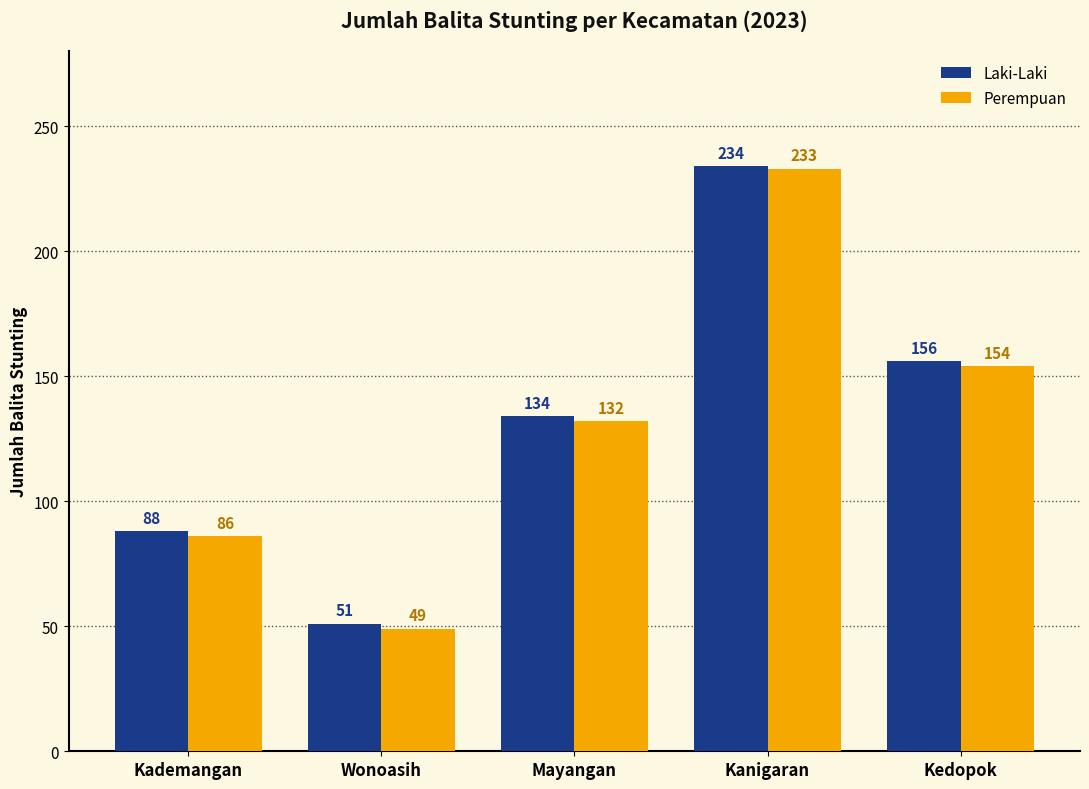

Which series changed the most between Kanigaran and Kedopok?

Perempuan